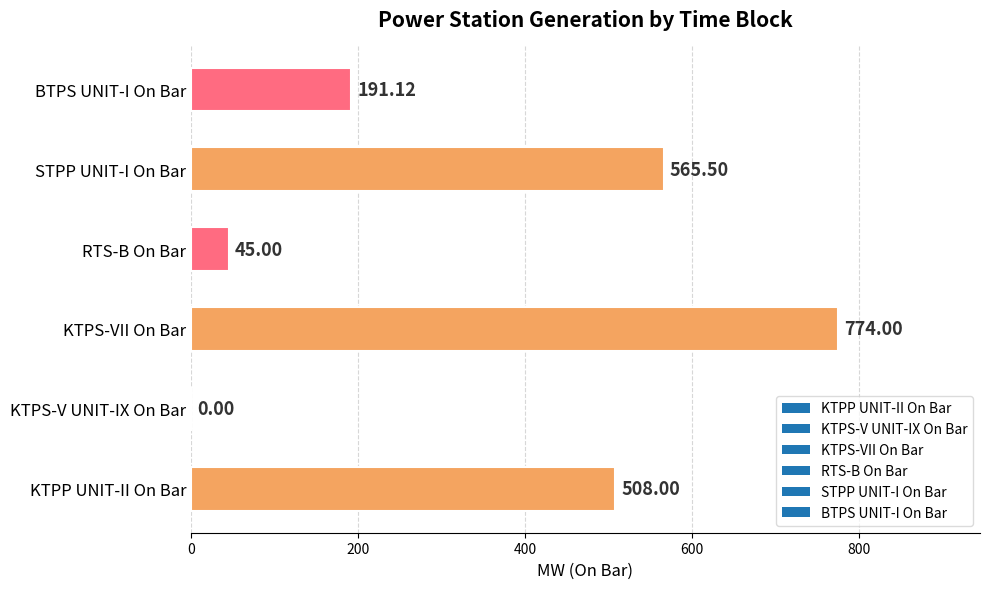

Where is the data nearest to the value 387?

KTPP UNIT-II On Bar